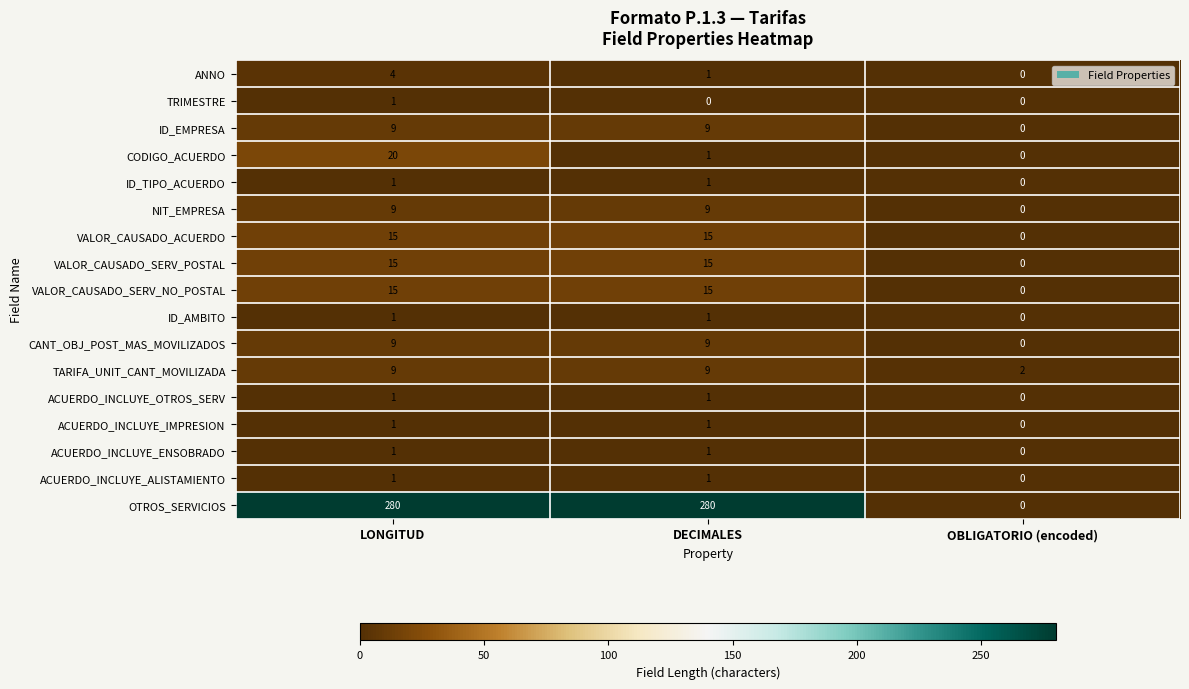

True or false: CANT_OBJ_POST_MAS_MOVILIZADOS has a value of 0 at OBLIGATORIO (encoded).

True